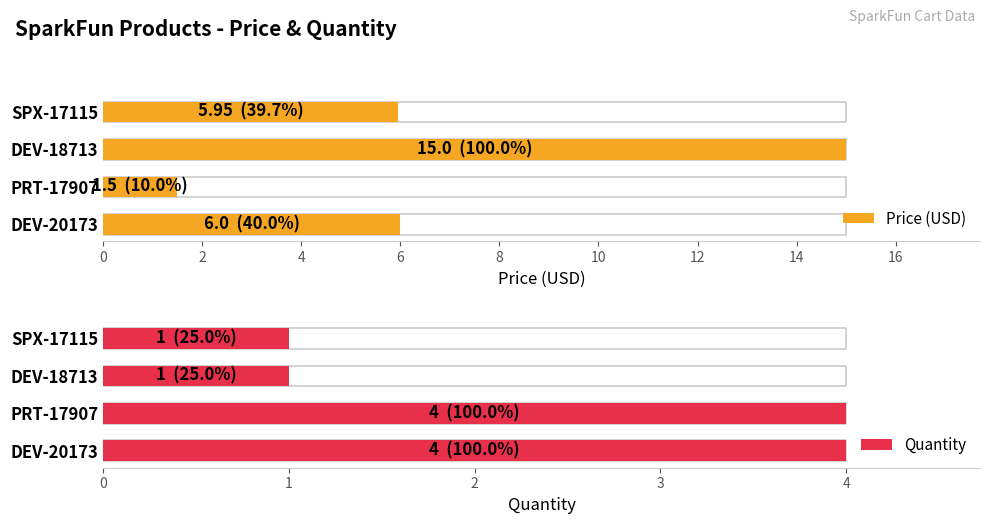

Is the value of Price (USD) at SPX-17115 greater than the value of Quantity at DEV-18713?

Yes